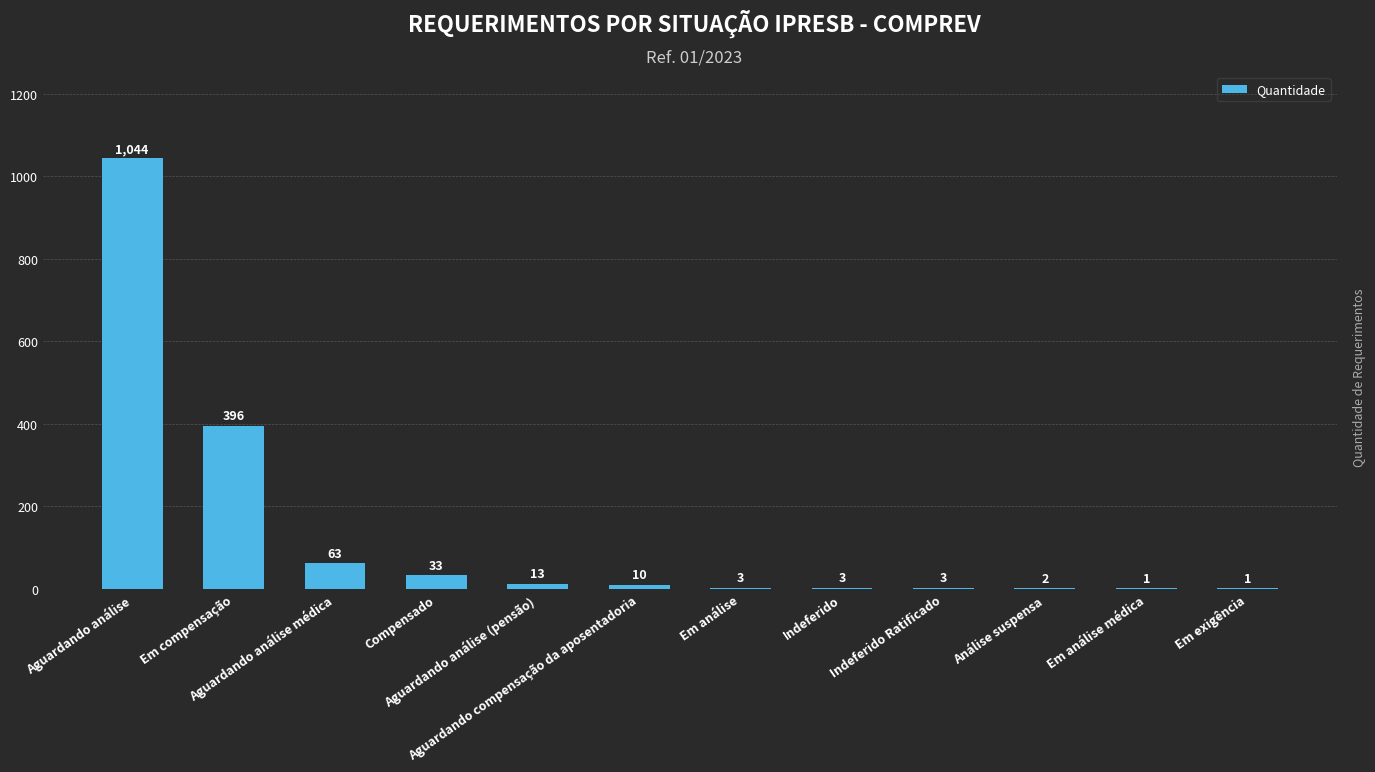

What is the change in value from Aguardando análise to Indeferido Ratificado?

-1041